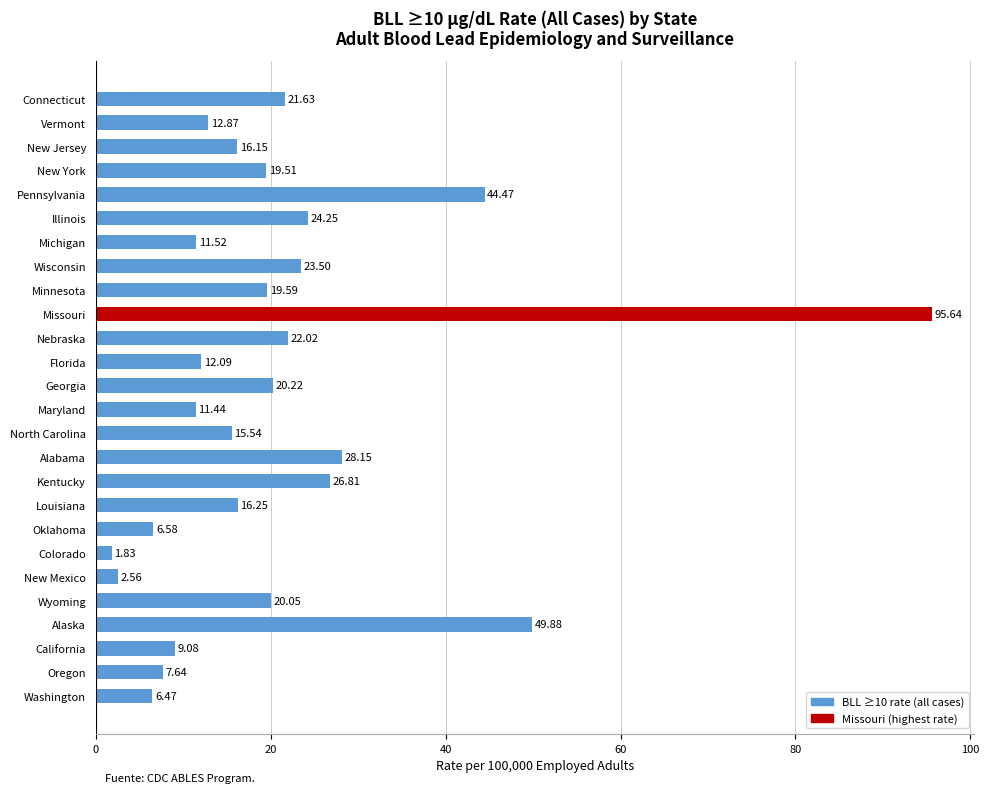

List the labels in order of value, smallest first.

Colorado, New Mexico, Washington, Oklahoma, Oregon, California, Maryland, Michigan, Florida, Vermont, North Carolina, New Jersey, Louisiana, New York, Minnesota, Wyoming, Georgia, Connecticut, Nebraska, Wisconsin, Illinois, Kentucky, Alabama, Pennsylvania, Alaska, Missouri